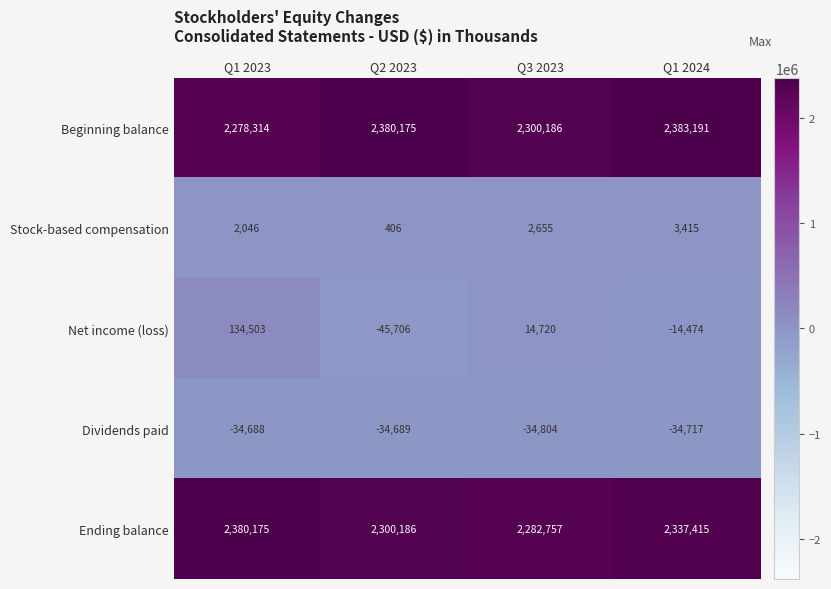

The value of Beginning balance at Q2 2023 is 2380175. True or false?

True